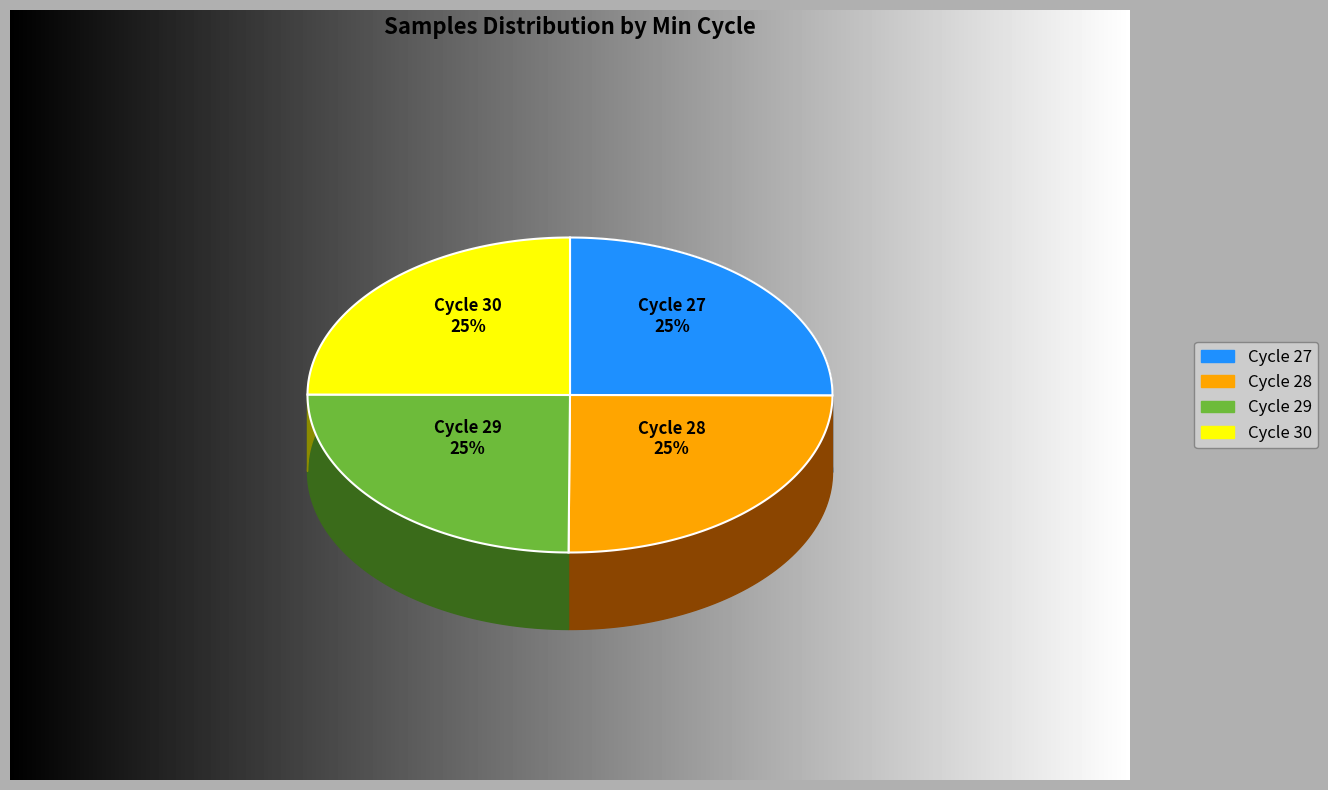

Does Min_cycle=27 represent more than half of the total?

No